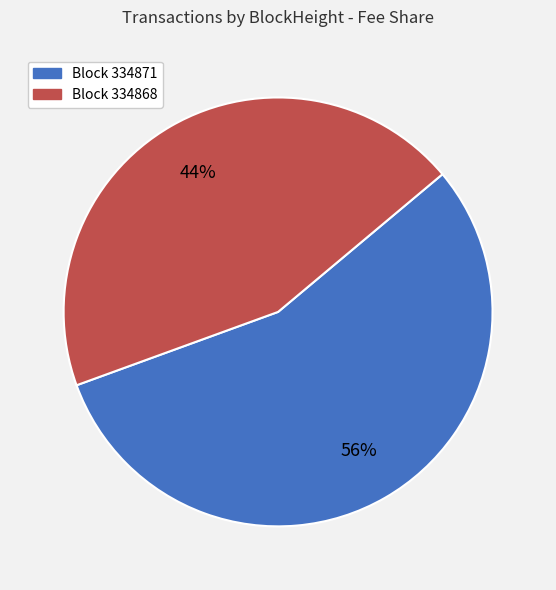

Does any single category account for the majority?

Yes